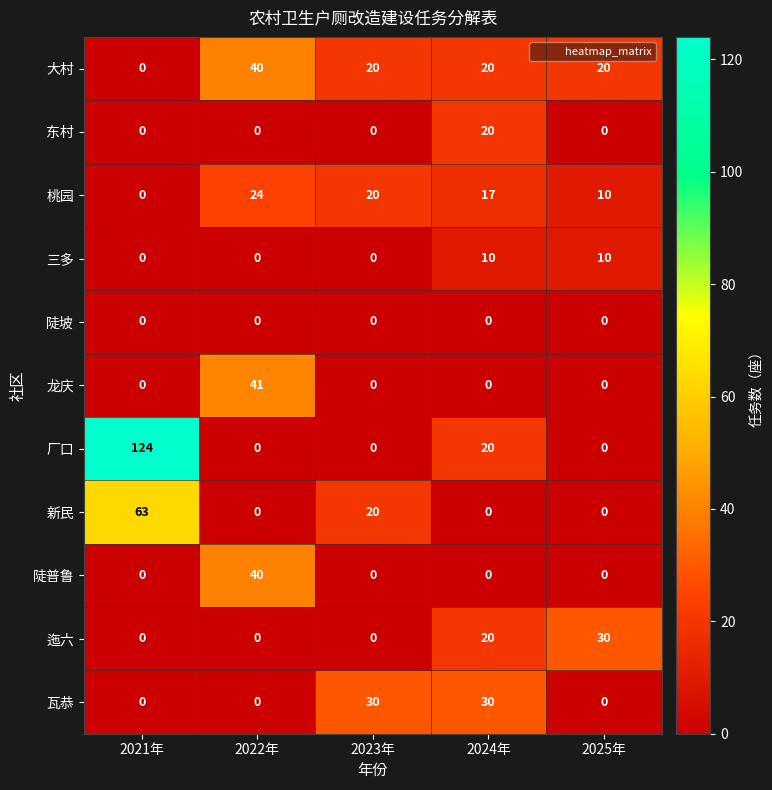

What is the maximum value shown in the chart?

124